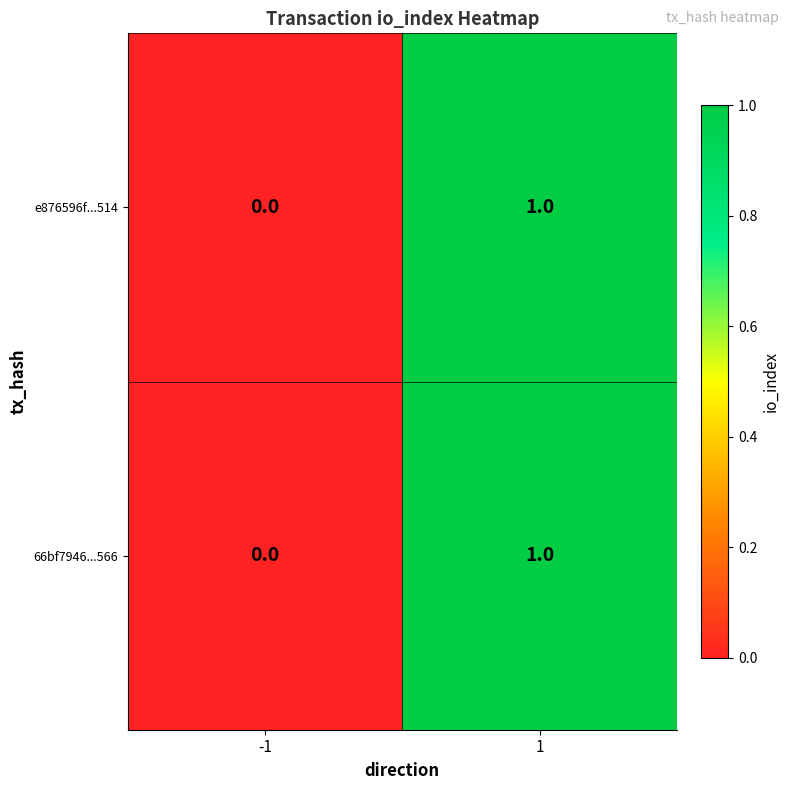

What is the total value across all series at 1?

2